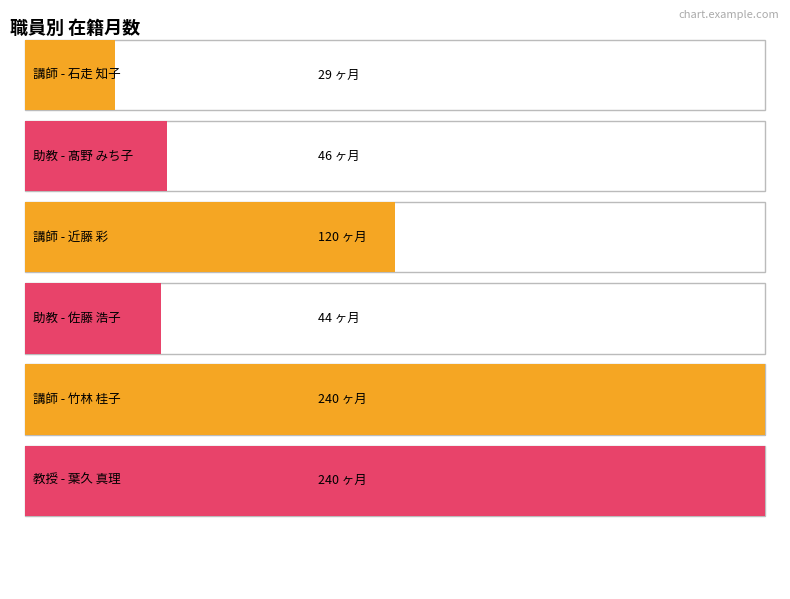

What is the label of the 1st bar from the left?

講師